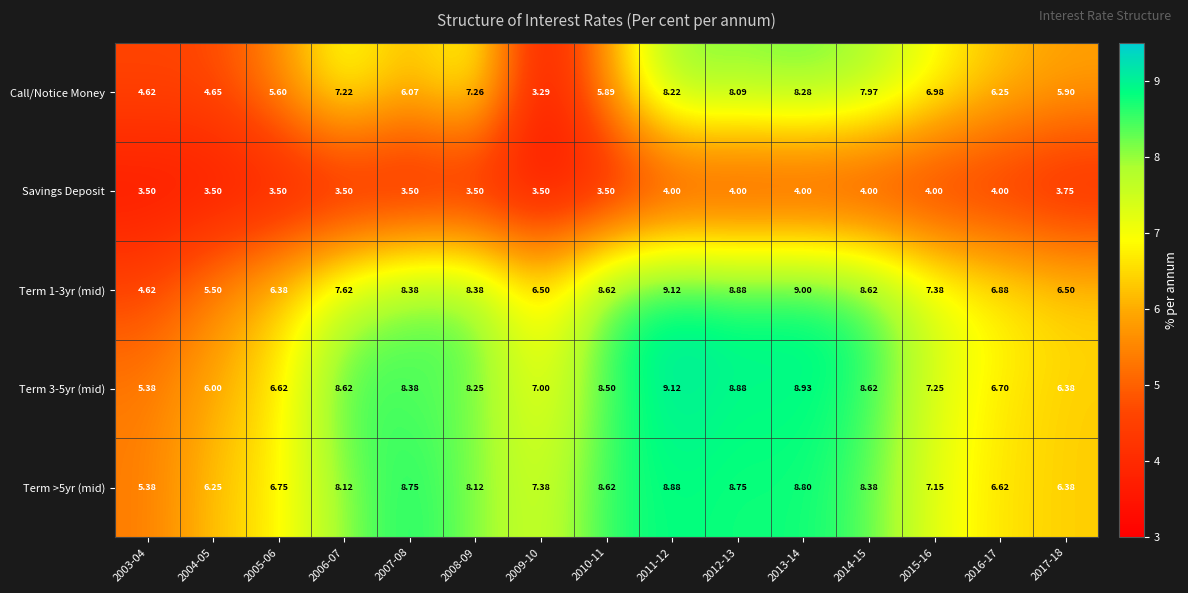

Count the number of categories in the chart.

15